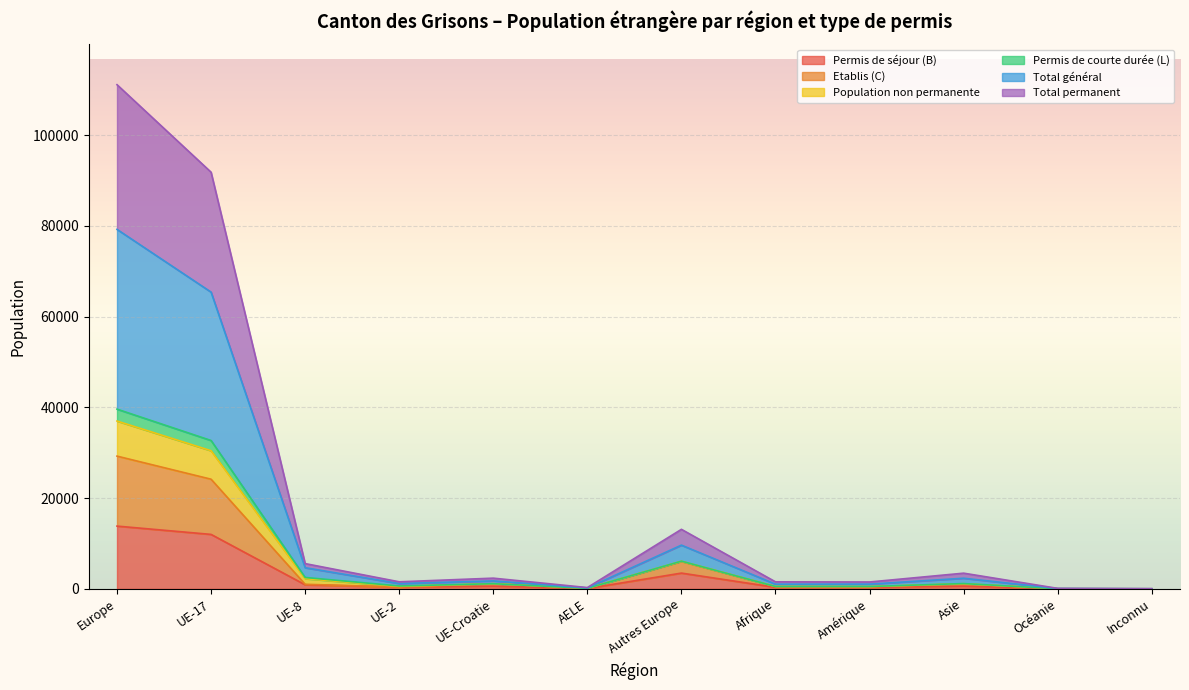

In Total général, how many points are higher than both neighbors (excluding endpoints)?

3